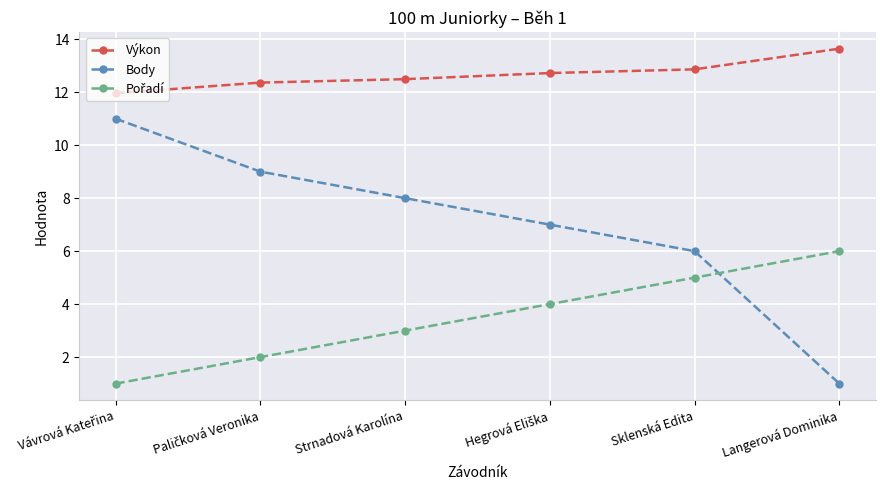

At which label does Výkon reach its peak?

Langerová Dominika